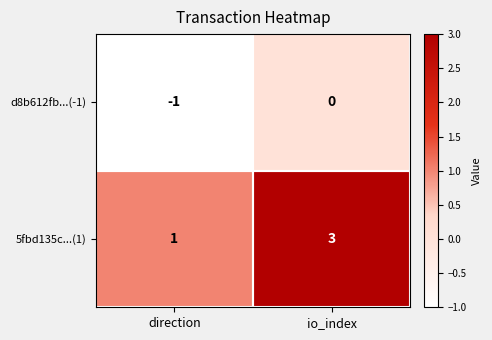

Which series has the largest total across all categories?

5fbd135c...(1)